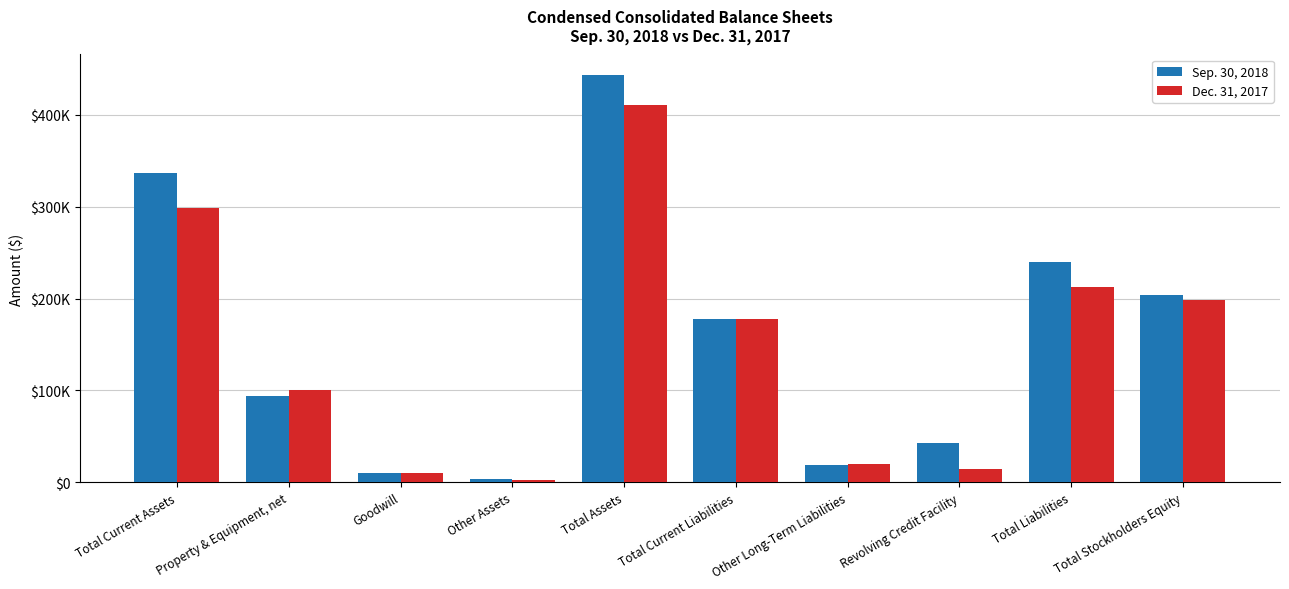

At which category is the sum across all series the highest?

Total Assets